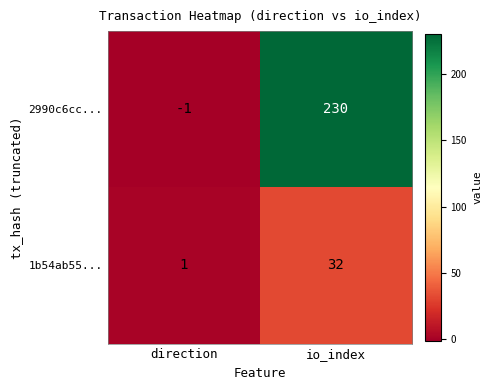

Which series has the largest total across all categories?

2990c6cc...